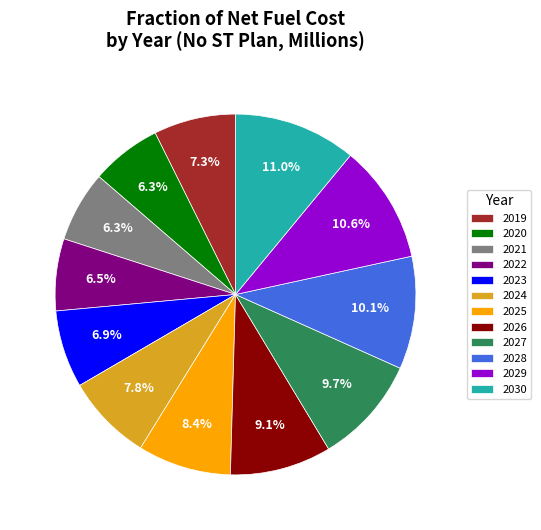

What percentage is NOT represented by 2030?

89.0%